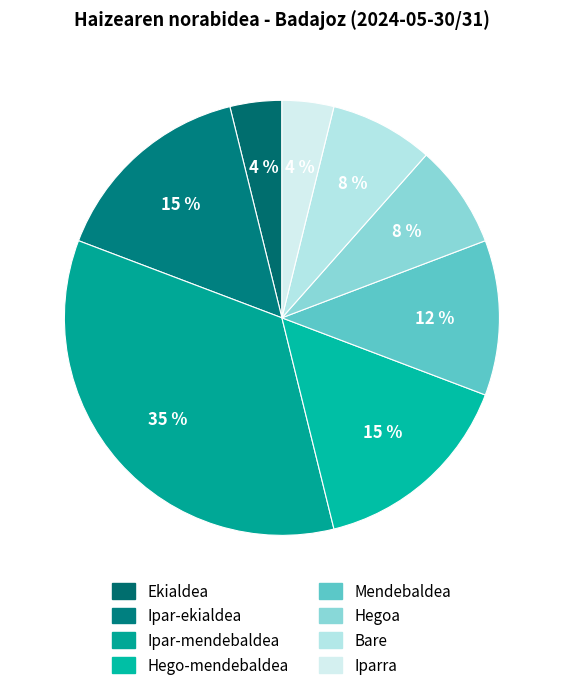

To the nearest percent, what is the average slice percentage?

12%